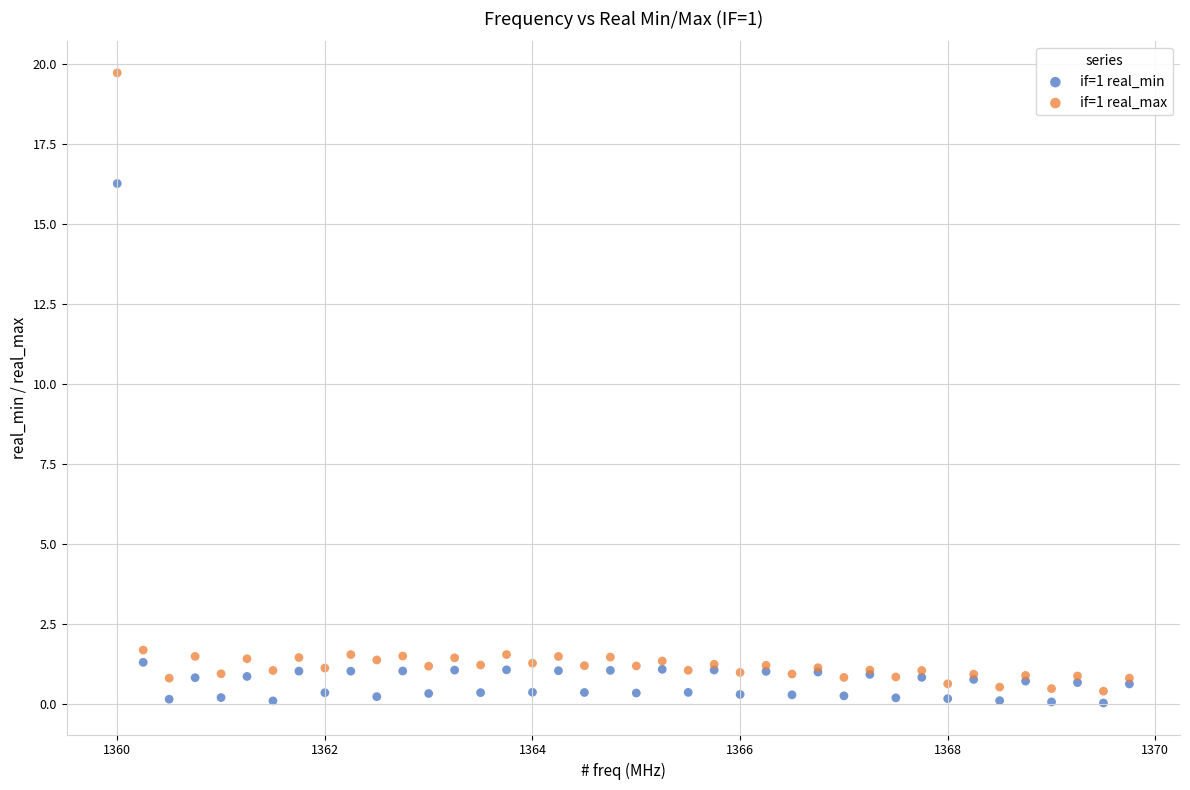

Which series contains the lowest Y value?

if=1 real_min